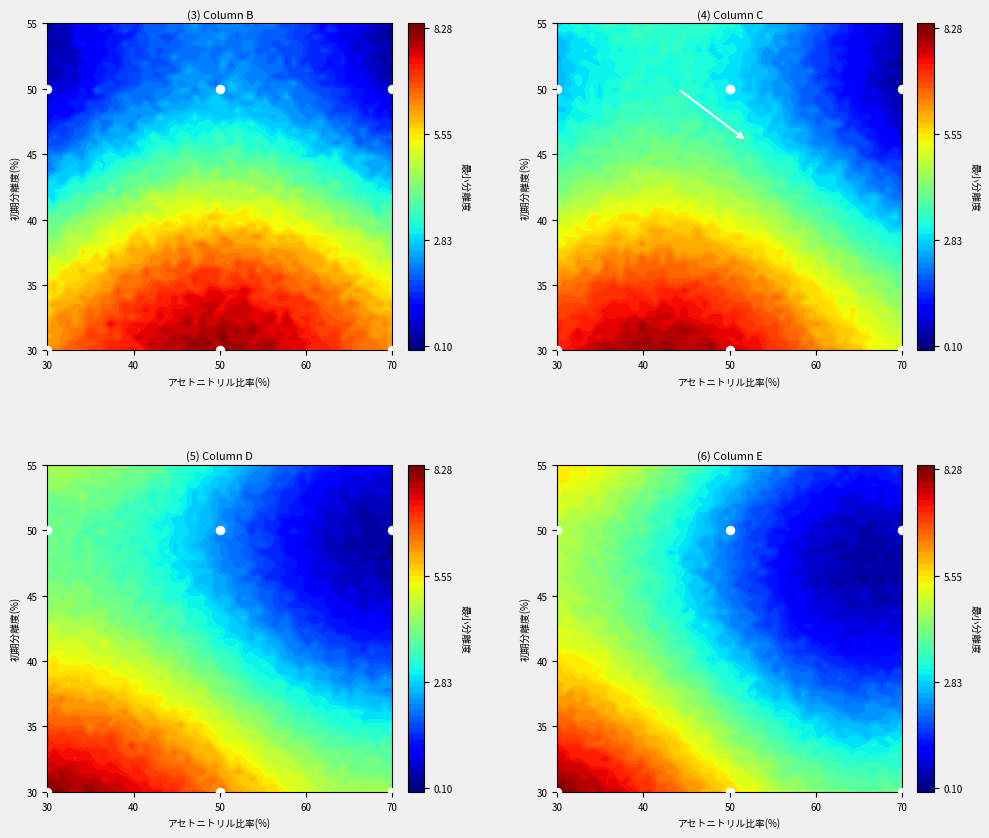

List the series in order of their peak value, highest first.

Column B, Column C, Column D, Column E